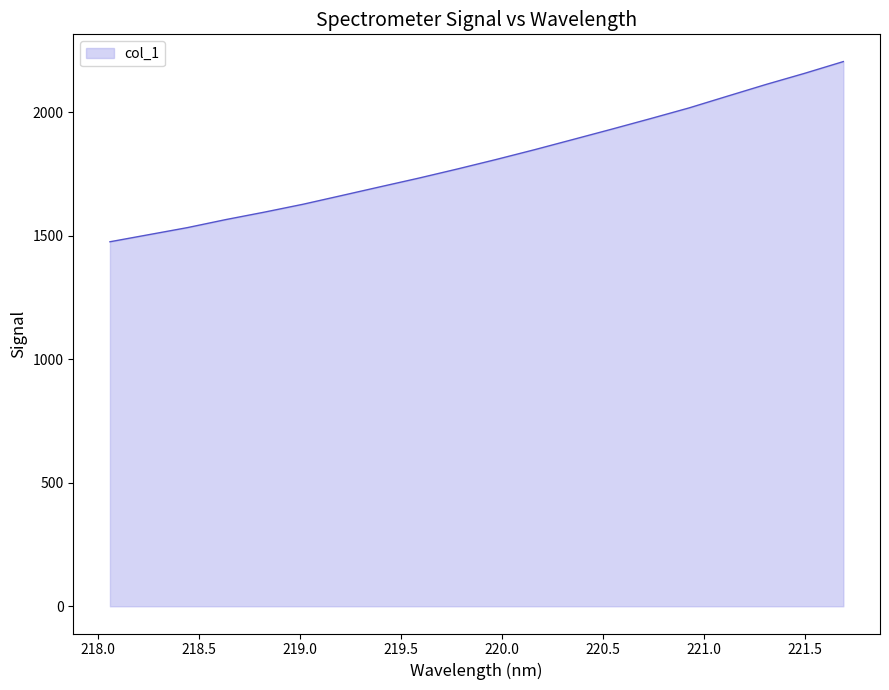

What is the difference between the maximum and minimum values?

729.3